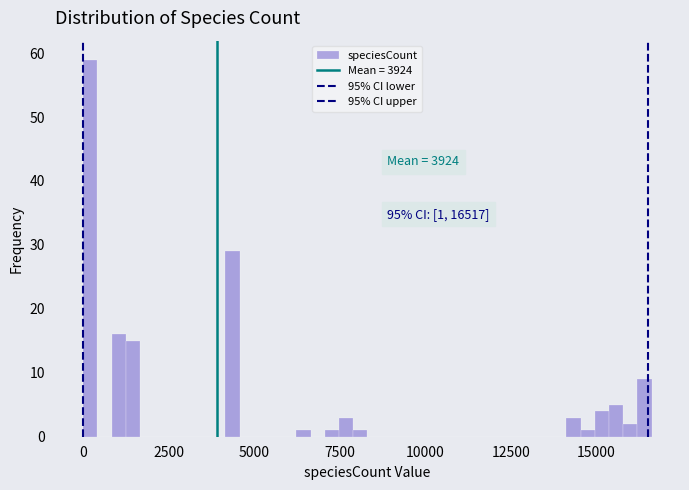

Read against the x-axis, roughly where is the centre of the tallest bar?

0